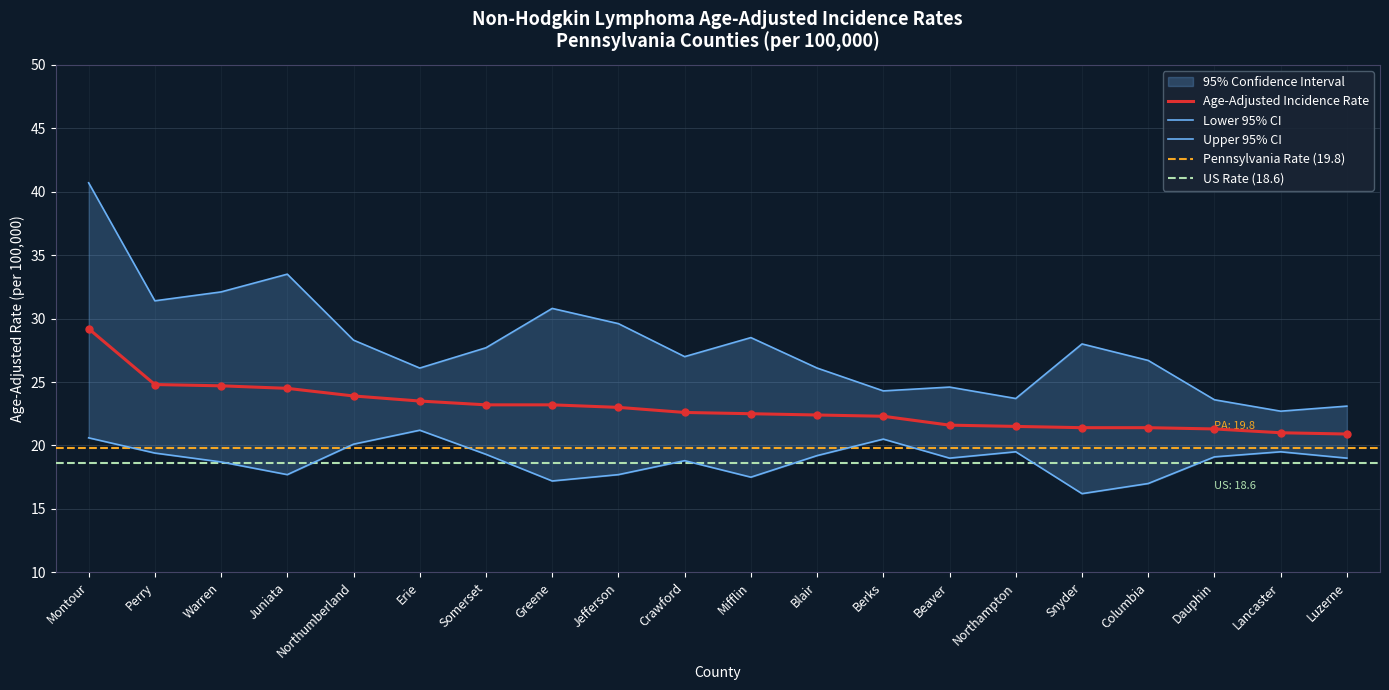

At which category is the sum across all series the highest?

Montour